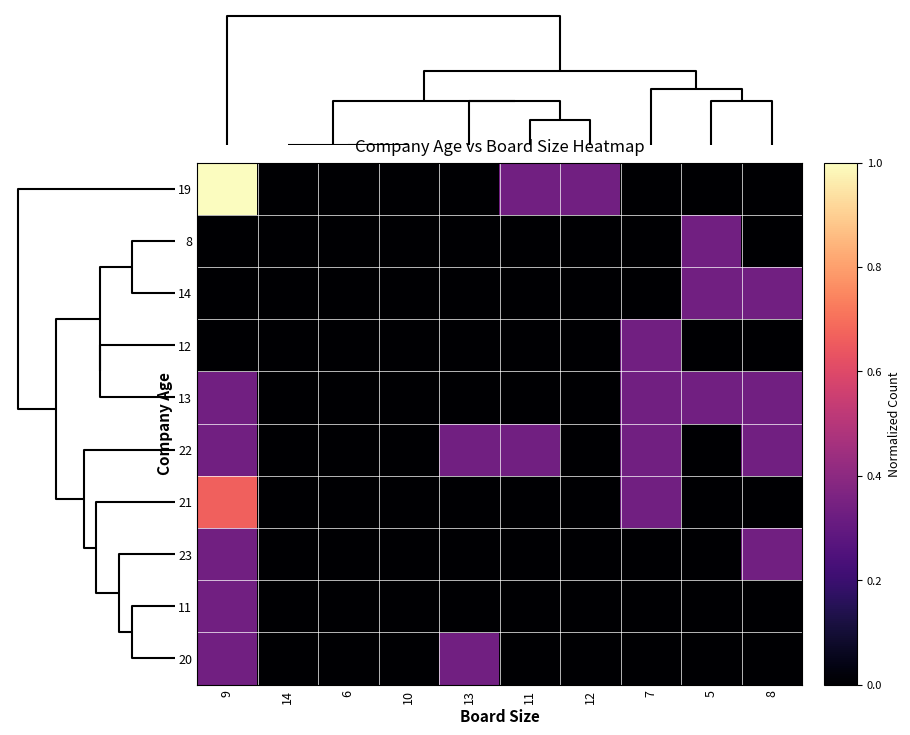

Count the 20 values in the range 0 to 1.

10